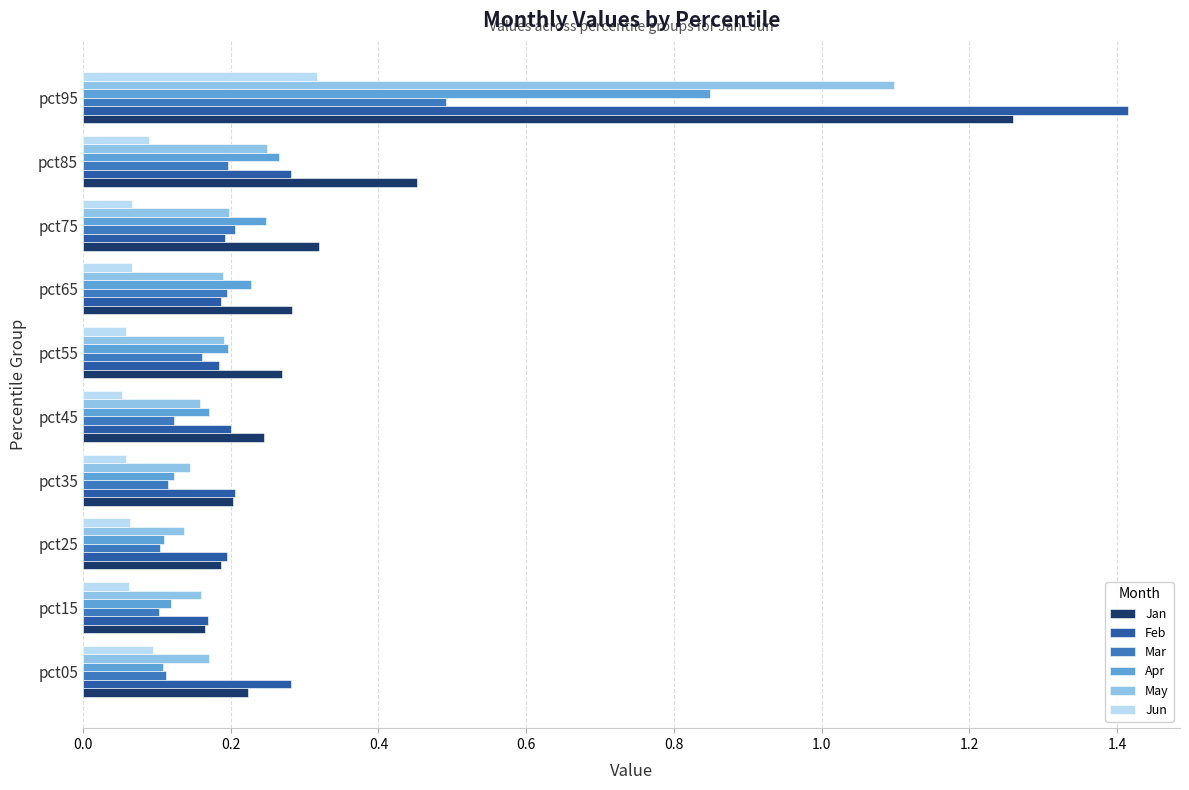

At which label does Jan reach its minimum?

pct15